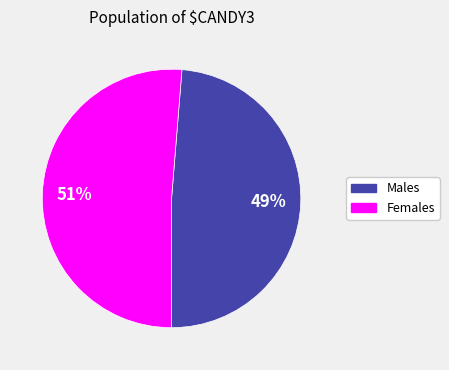

Is there a majority slice in this chart?

Yes